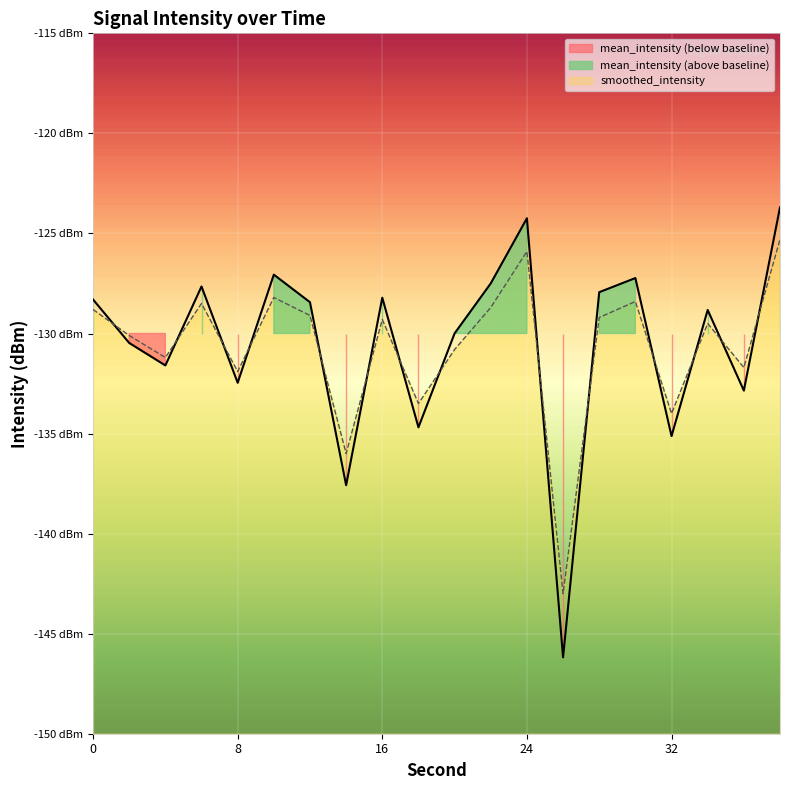

In mean_intensity, how many points are higher than both neighbors (excluding endpoints)?

6